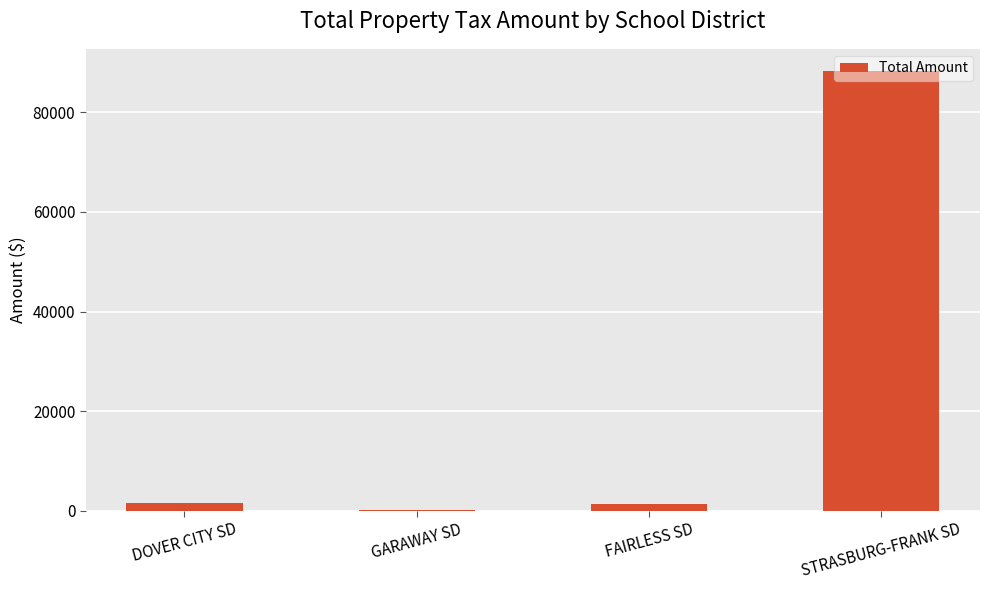

Are the bars grouped side by side (vs. stacked)?

No